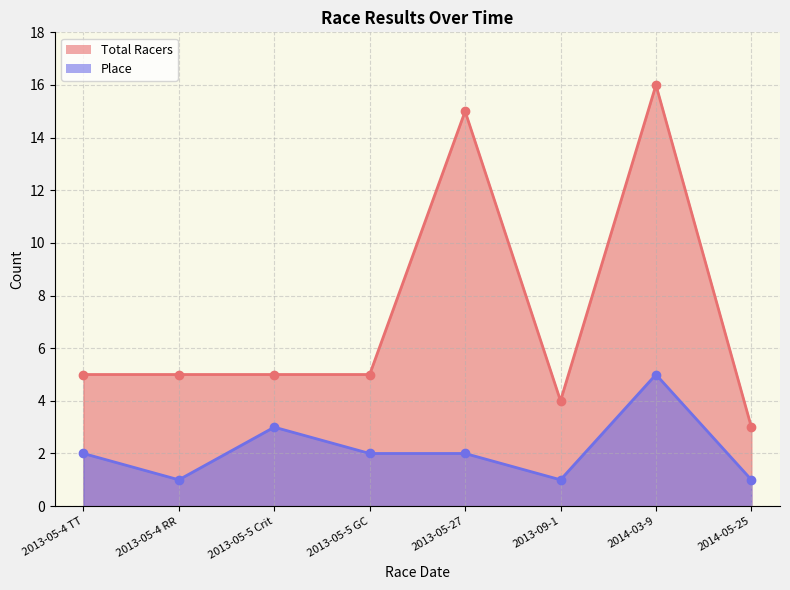

What are all the series names shown in the legend?

Total Racers, Place